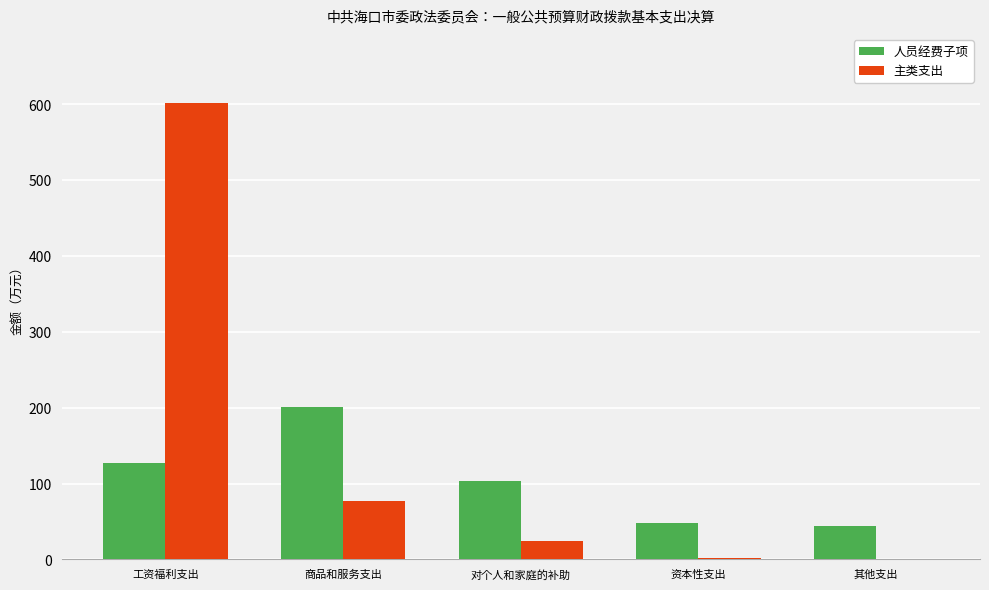

Between 商品和服务支出 and 资本性支出, which series saw the biggest shift?

人员经费子项